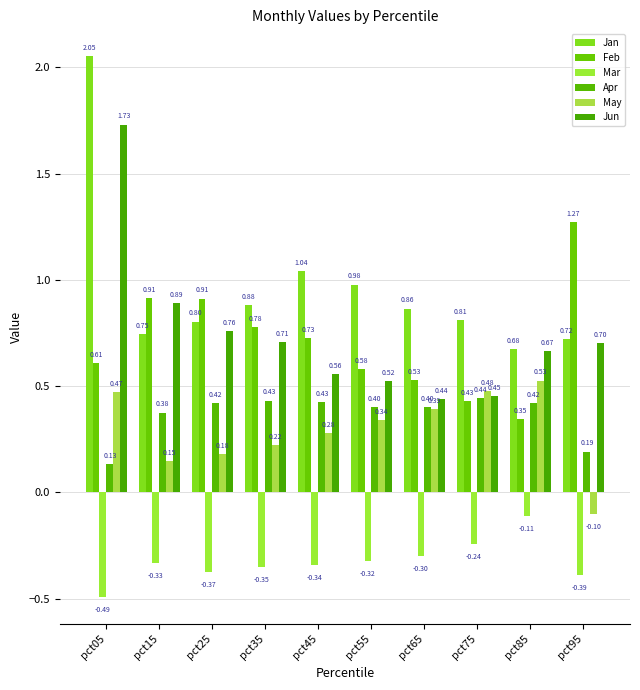

Which series has the largest range (max minus min)?

Jan